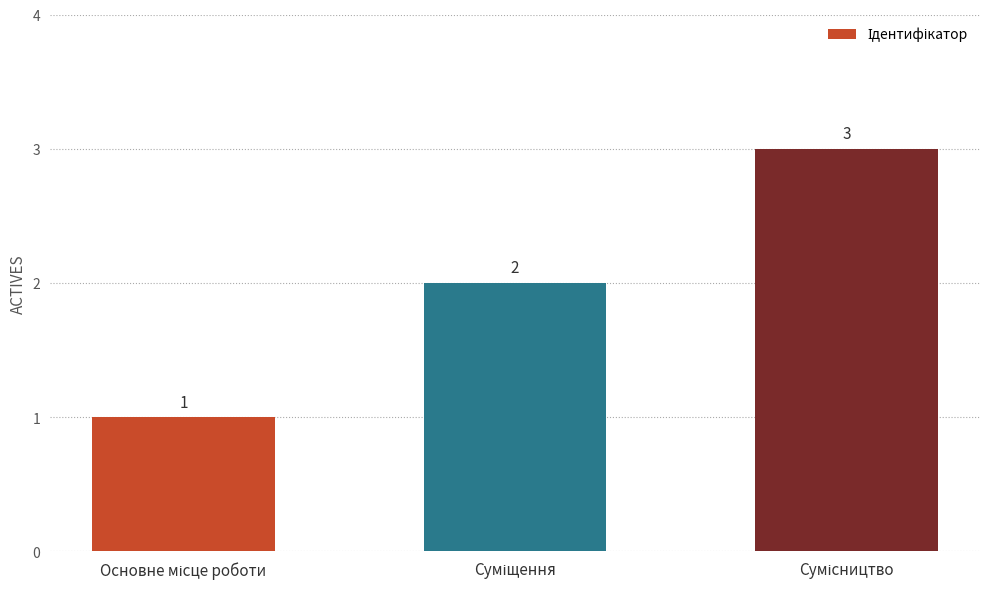

Count the values in the range 1 to 3.

3